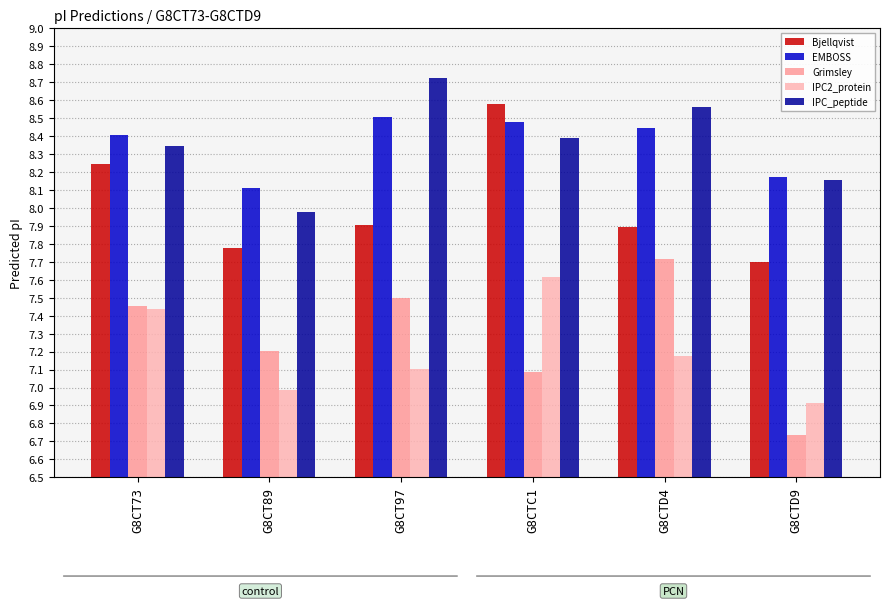

Reading left to right, what are all the values shown in this chart?

Bjellqvist: 8.2	7.8	7.9	8.6	7.9	7.7
EMBOSS: 8.4	8.1	8.5	8.5	8.4	8.2
Grimsley: 7.5	7.2	7.5	7.1	7.7	6.7
IPC2_protein: 7.4	7.0	7.1	7.6	7.2	6.9
IPC_peptide: 8.3	8.0	8.7	8.4	8.6	8.2